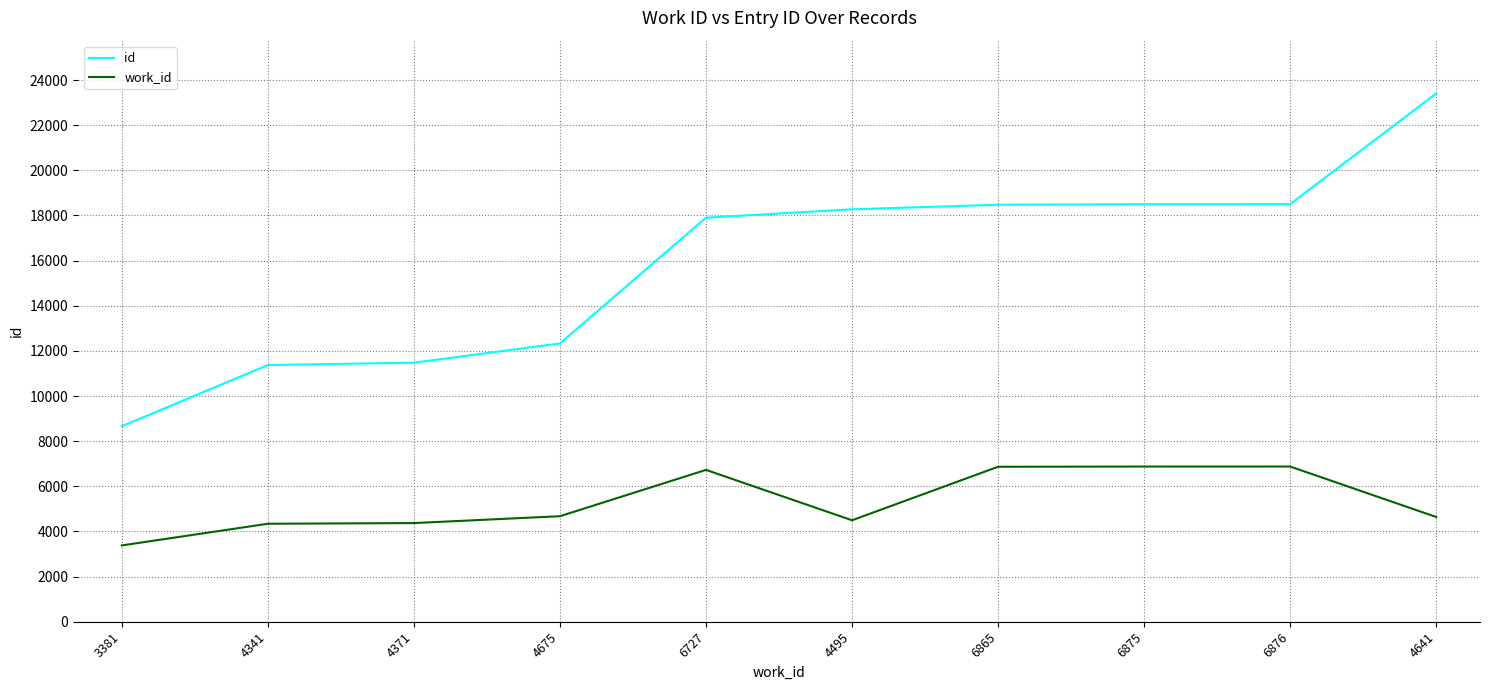

Which series has the largest total across all categories?

id